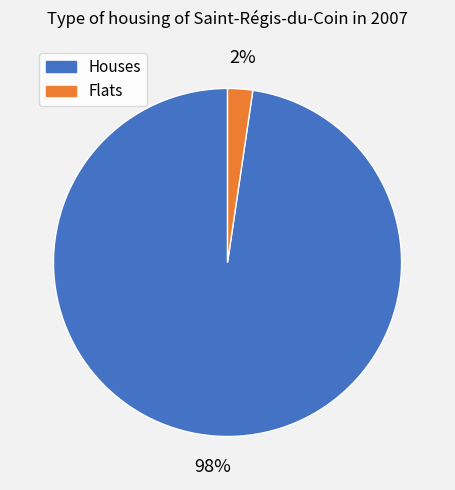

Is there a majority slice in this chart?

Yes